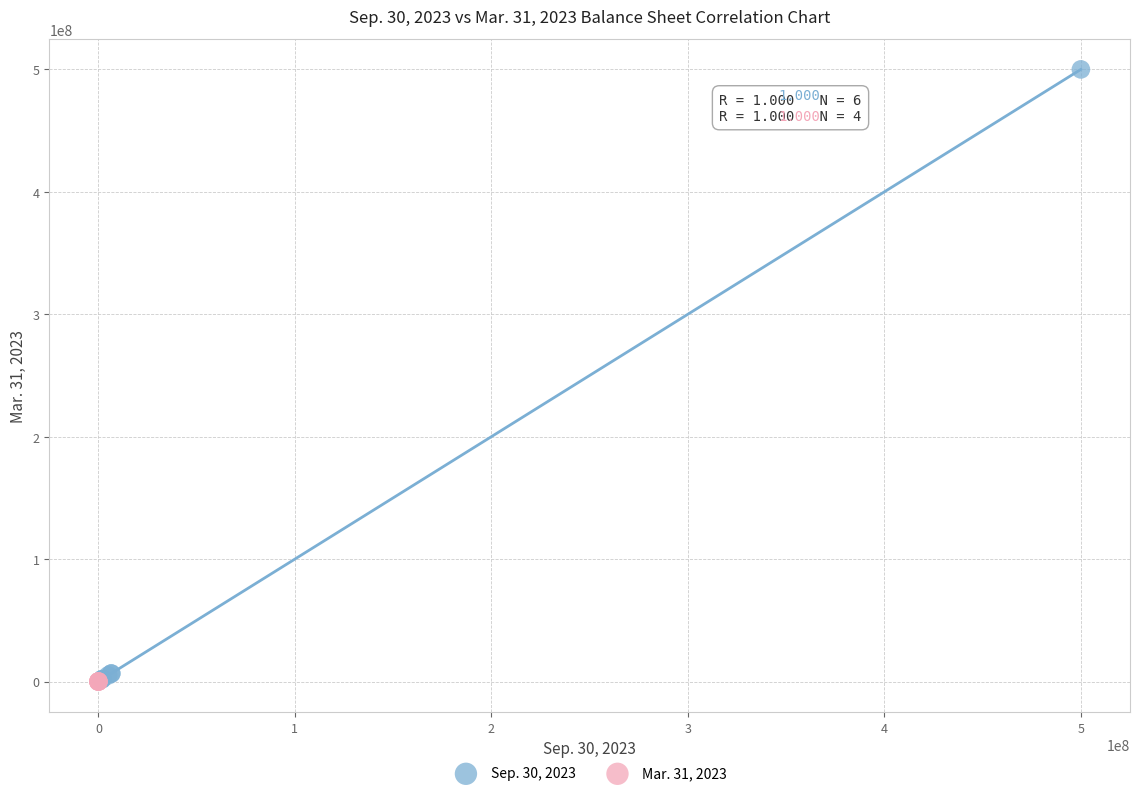

Which series contains the highest Y value?

Sep. 30, 2023